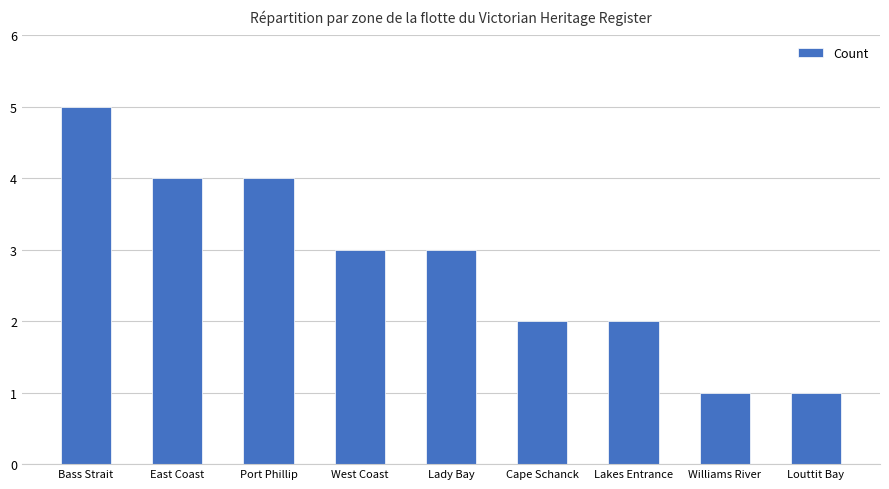

What is the label of the 9th bar from the left?

Louttit Bay